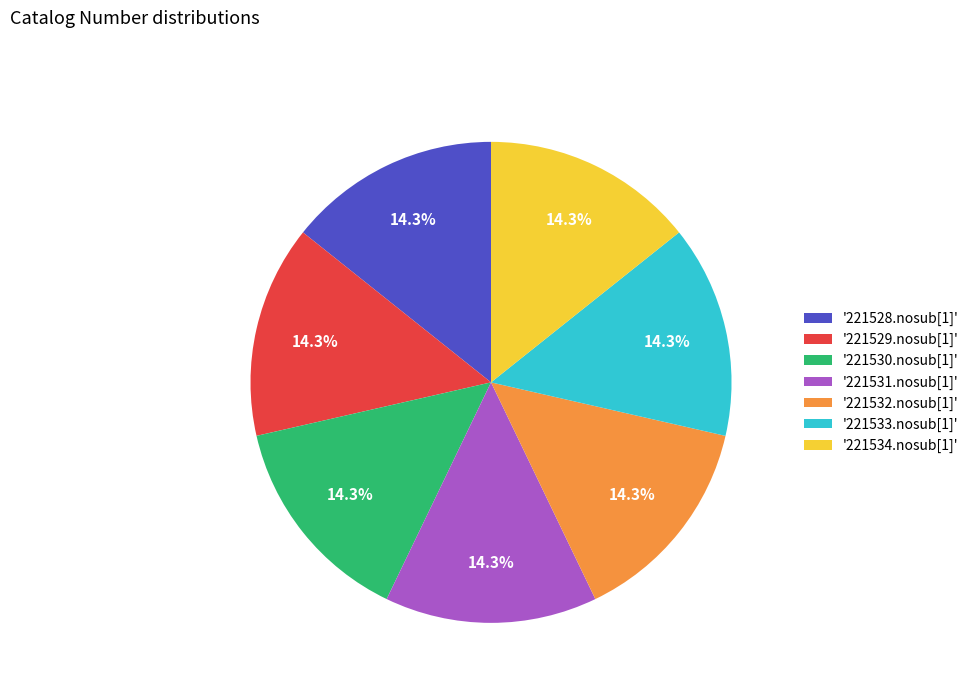

How many slices are in this pie chart?

7